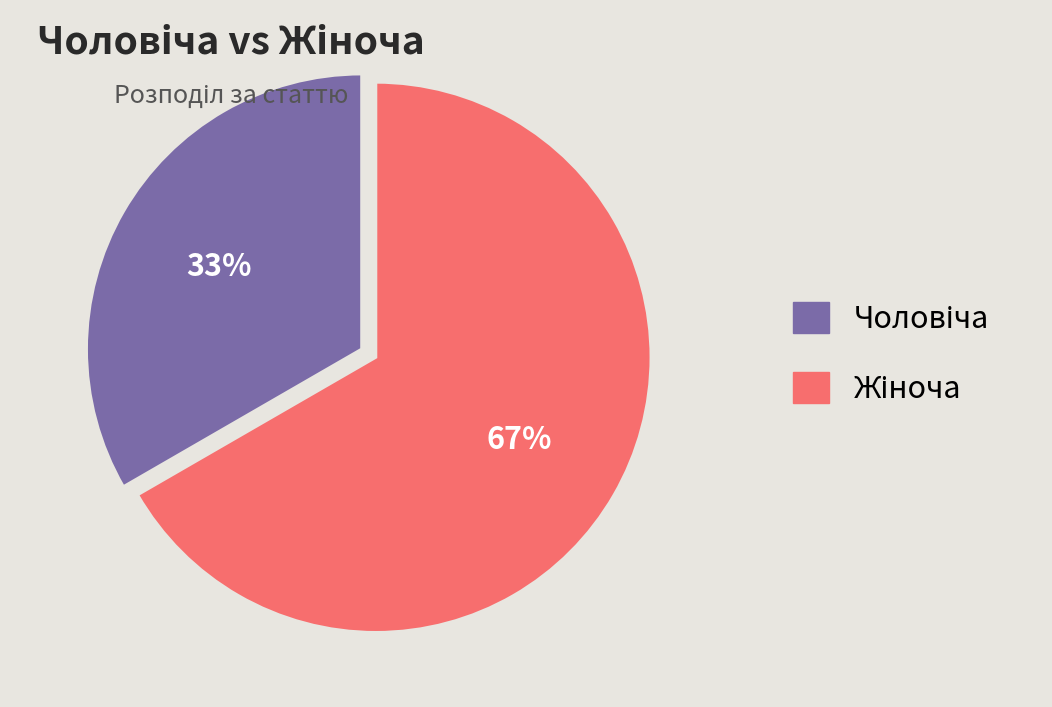

Is there any slice that represents more than half of the pie?

Yes